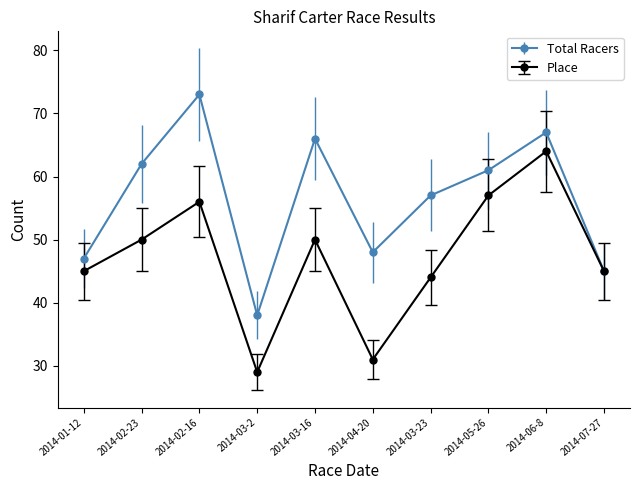

The Total Racers series shows 73 at 2014-02-16. True or false?

True